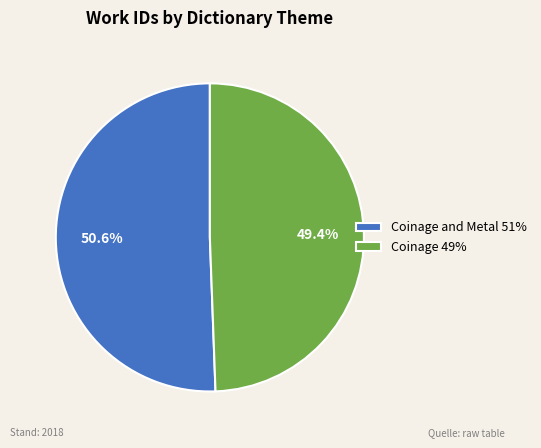

What is the ratio of the value at Coinage and Metal 51% to the value at Coinage 49%?

1.0